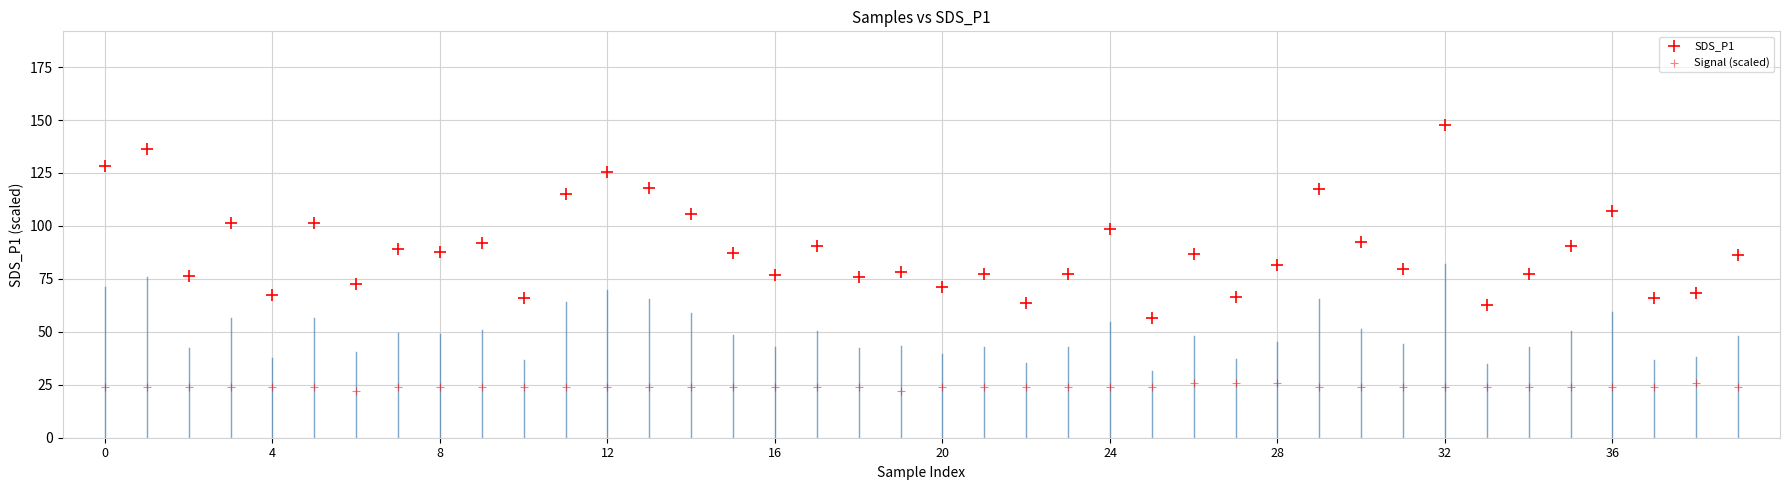

How many points are shown in the scatter plot?

80